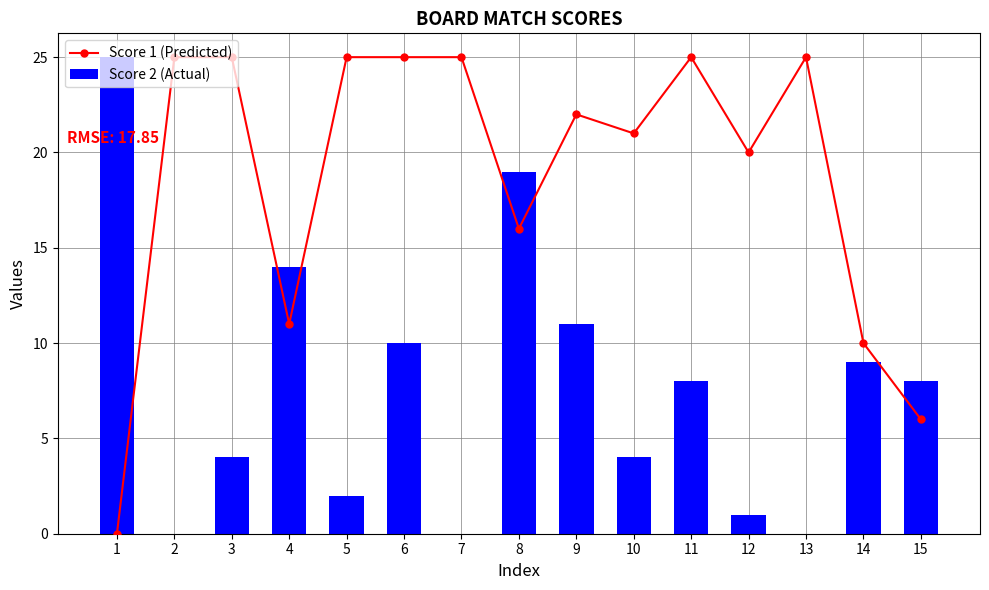

Is it true that Score 2 (Actual) equals 14 at 4?

True